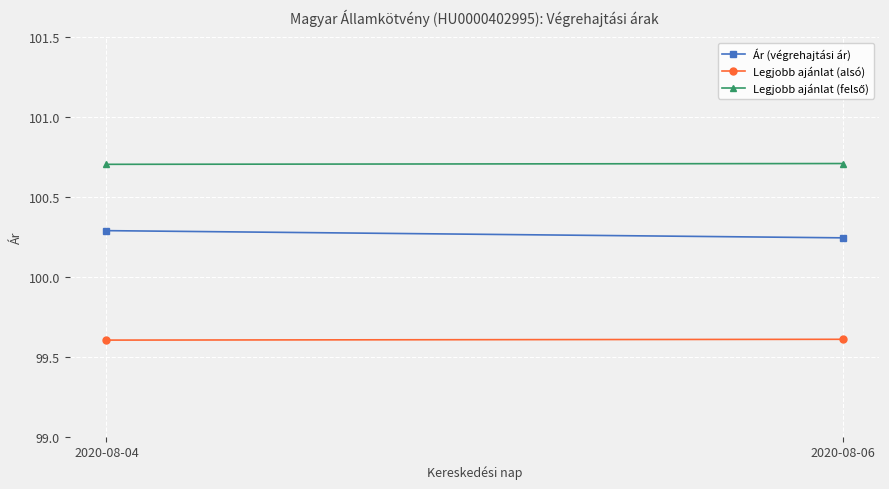

What is the value of the Legjobb ajánlat (alsó) point at the 1st from the left?

99.6